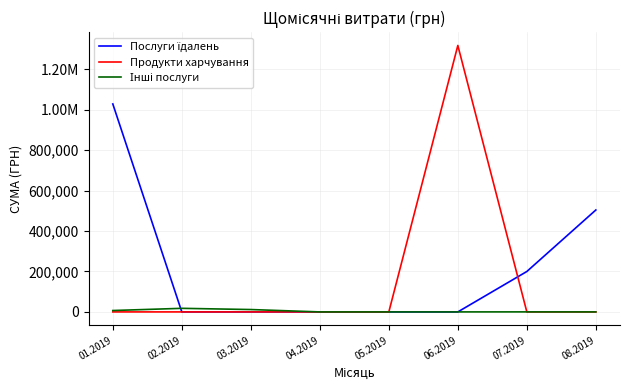

Is this an area chart (filled region under the line)?

No